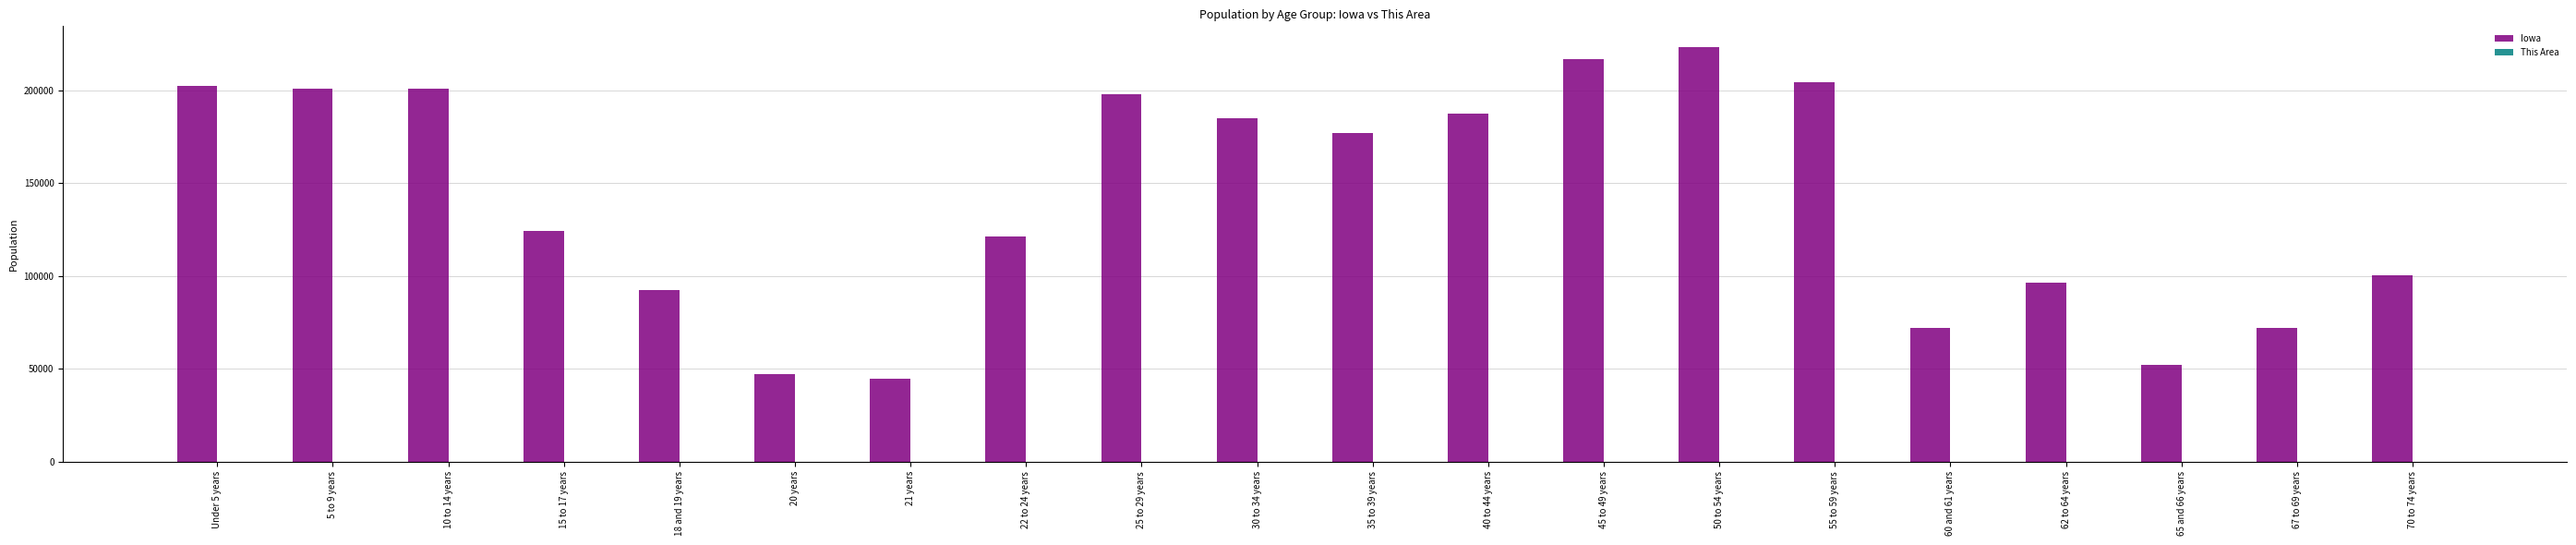

The Iowa series shows 100291 at 70 to 74 years. True or false?

True